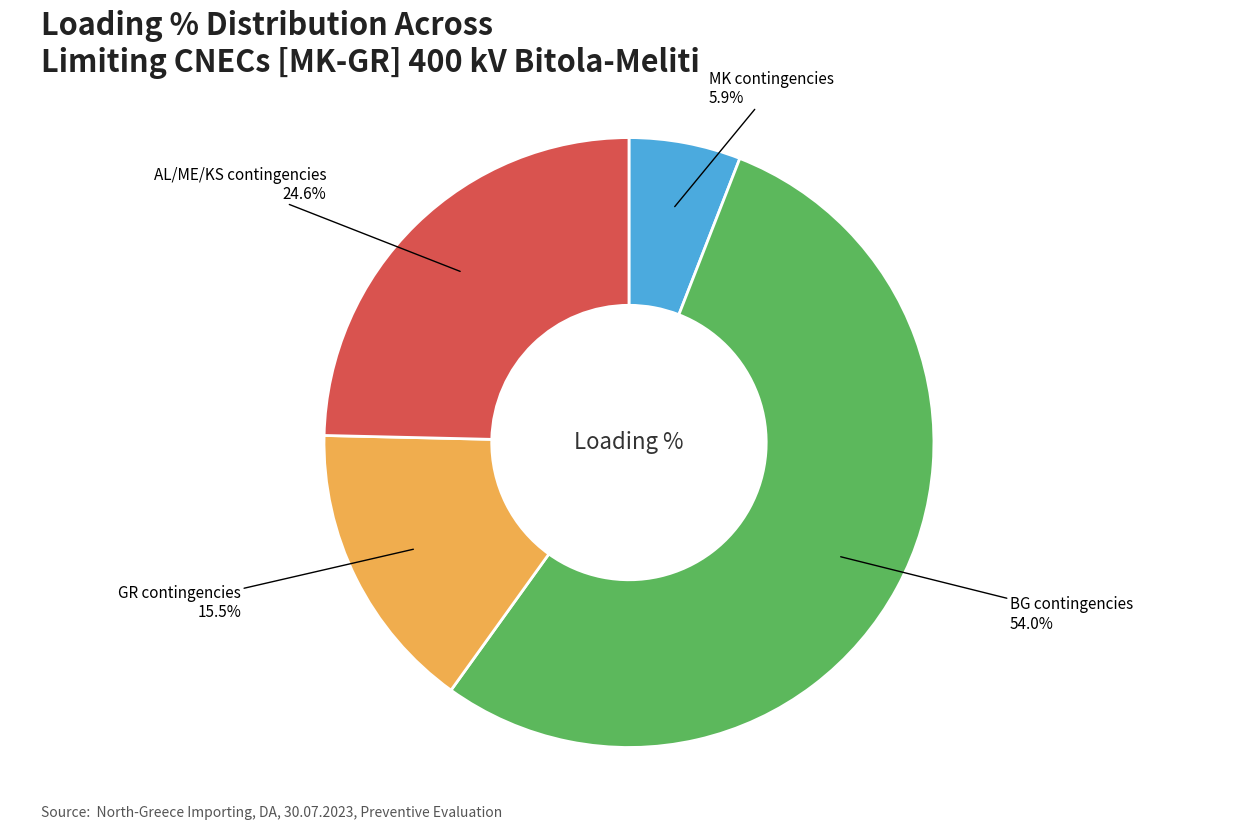

Is there any slice that represents more than half of the pie?

Yes